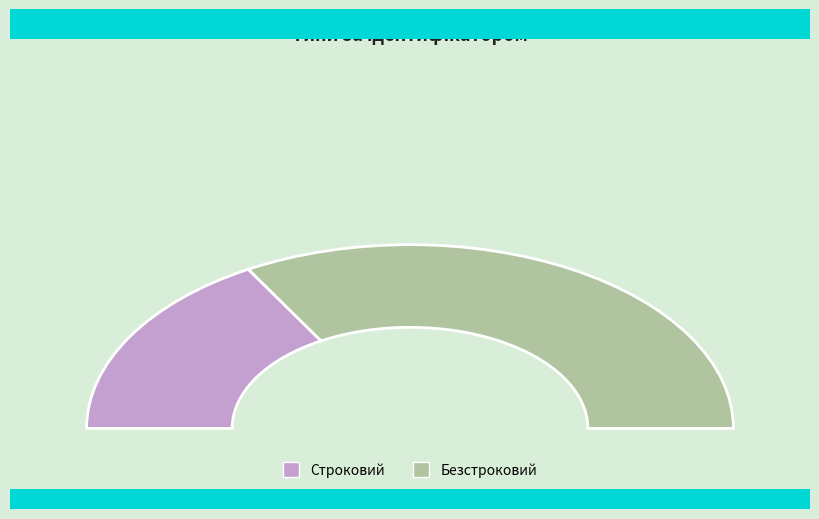

Do Безстроковий and Строковий together represent more than half of the pie?

Yes